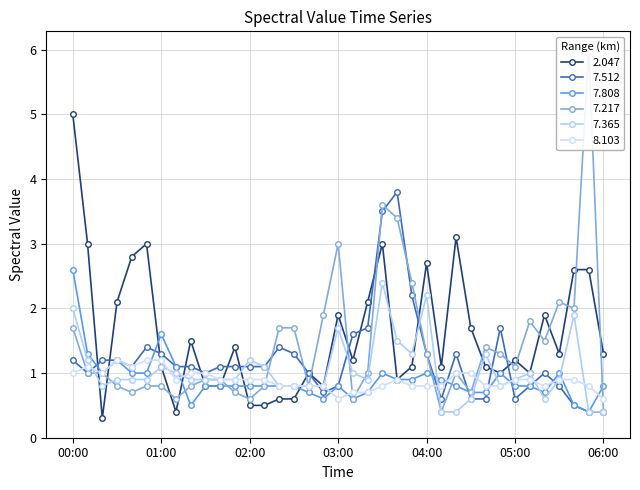

The value of 7.217 at 03:10 is 0.8. True or false?

False